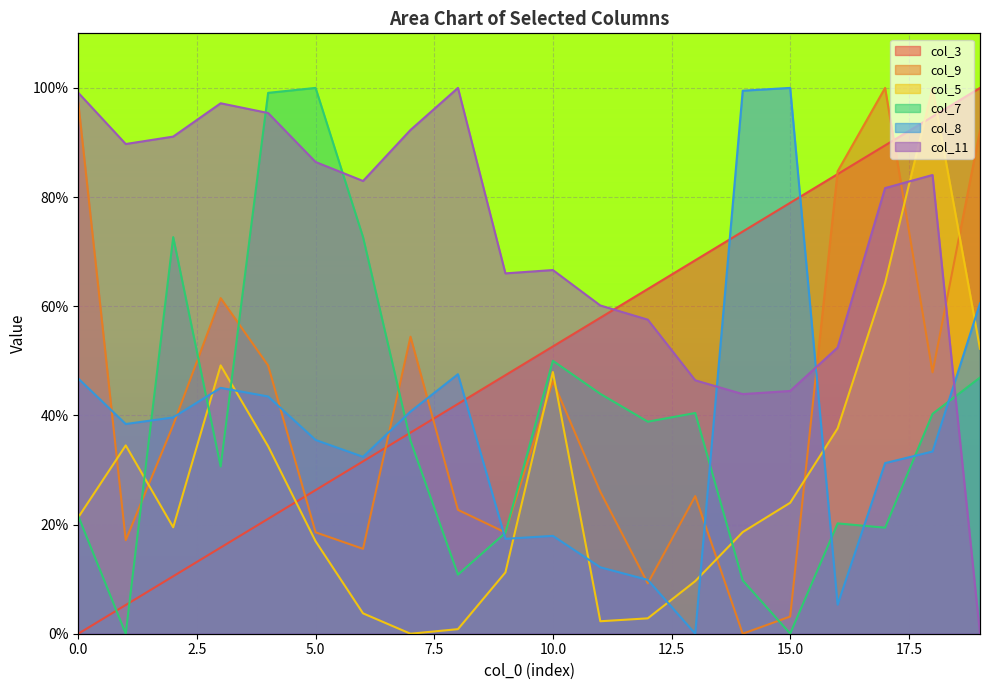

Between which two adjacent categories do col_5 and col_7 first intersect?

0 and 1